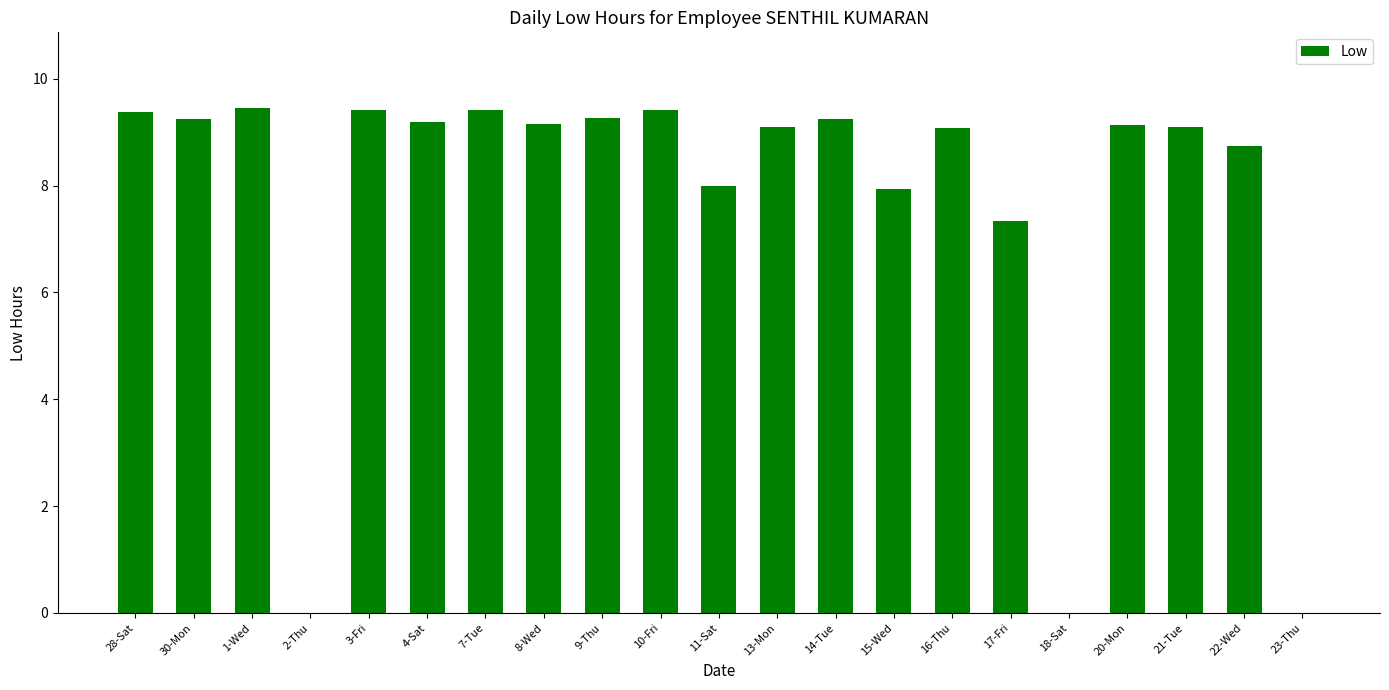

Where is the data nearest to the value 4?

17-Fri